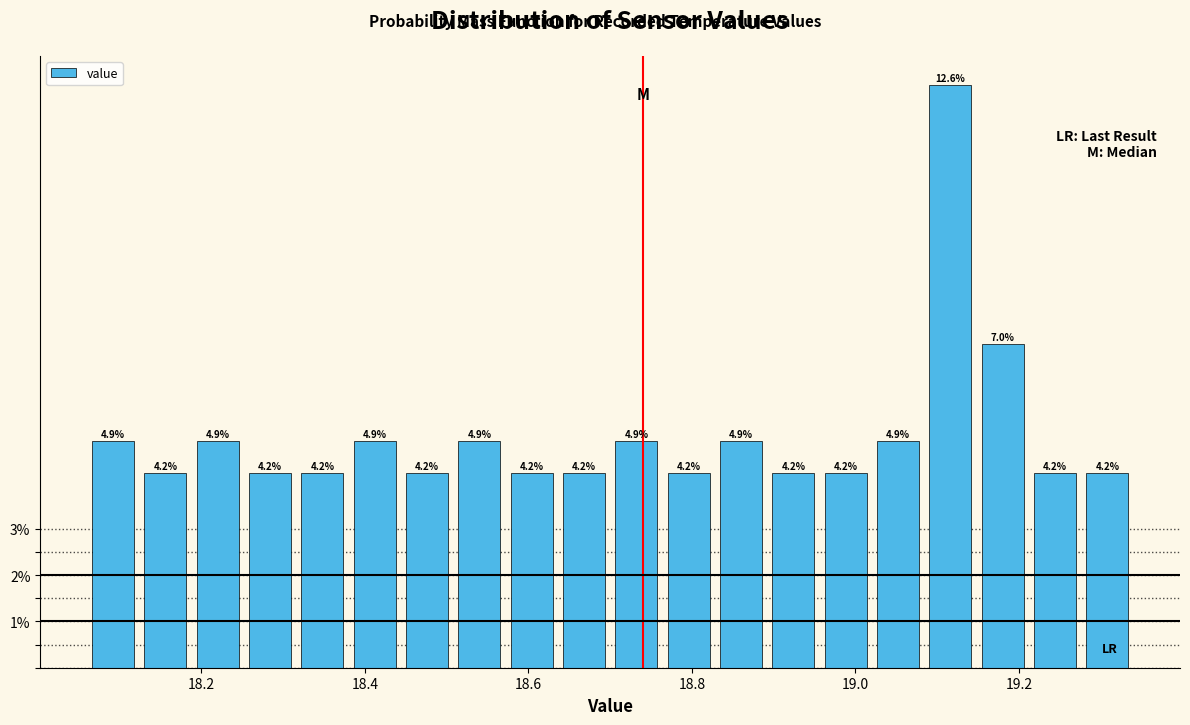

Around what value on the x-axis is the tallest bar? Give the approximate position of its centre, as read against the axis.

19.12